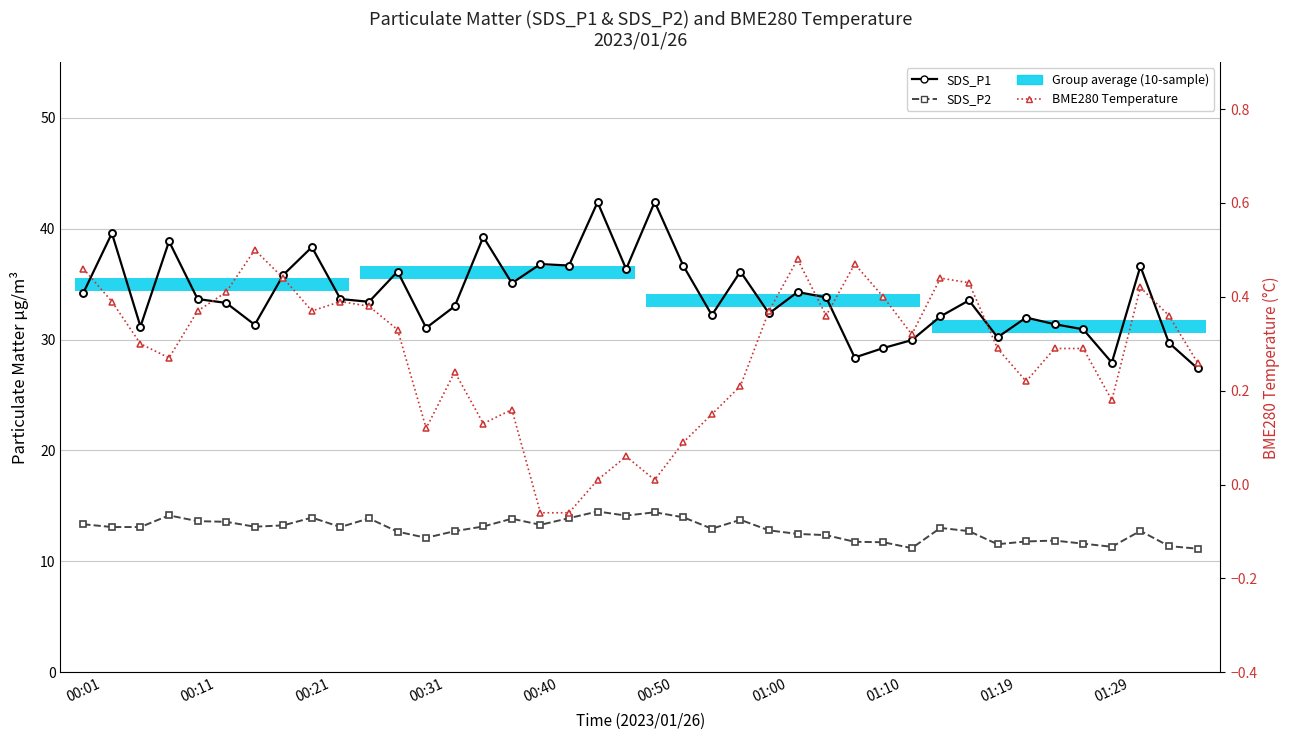

Which has a higher value, 00:50 or 39?

00:50